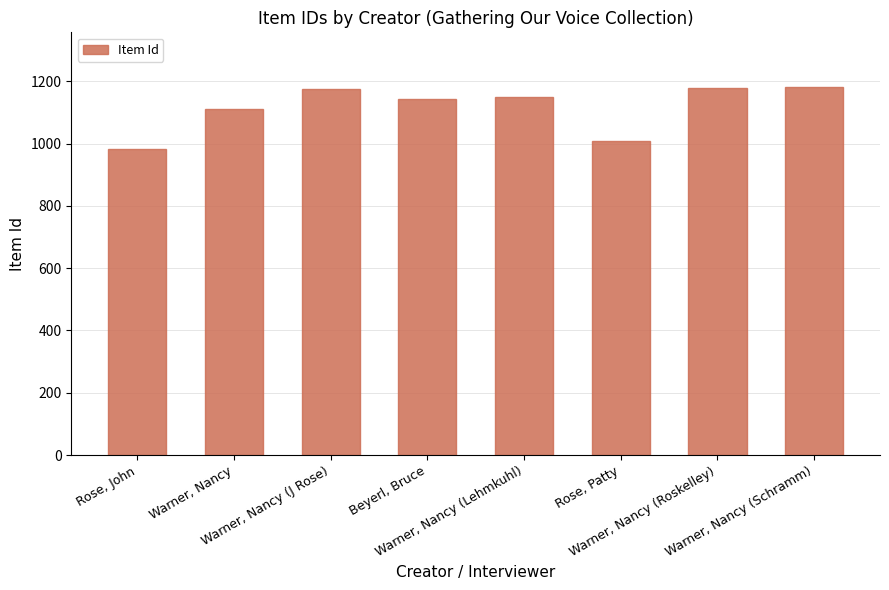

What is the change in value from Rose, John to Warner, Nancy?

+129